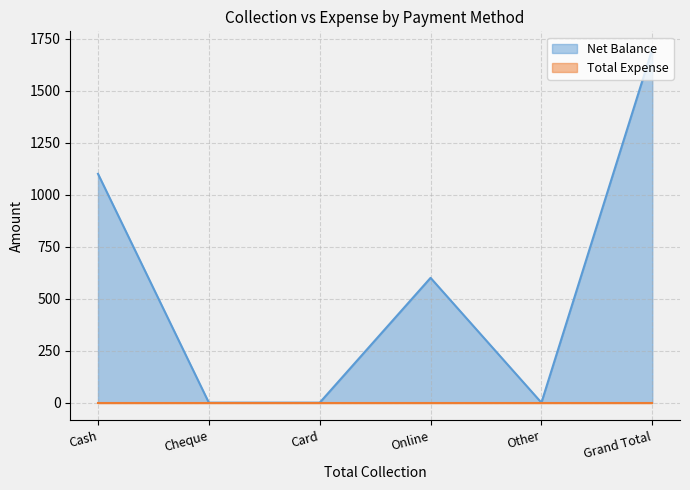

What is the sum of the values at Cheque and Grand Total?

1700